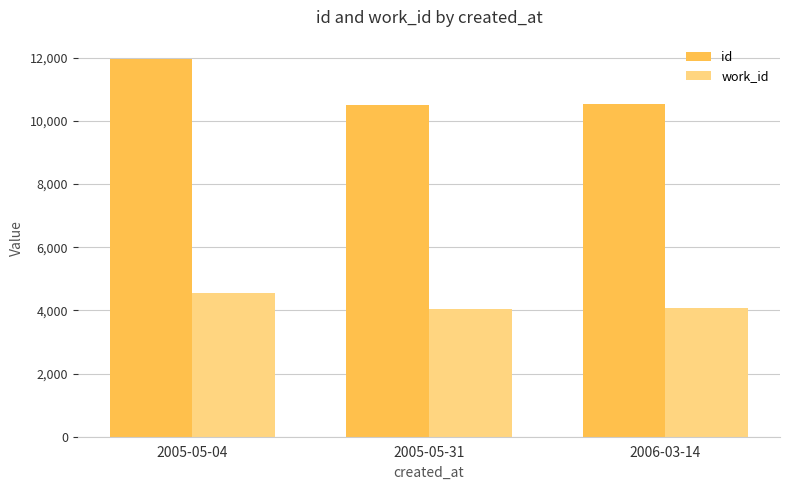

Between 2005-05-04 and 2005-05-31, which series saw the biggest shift?

id